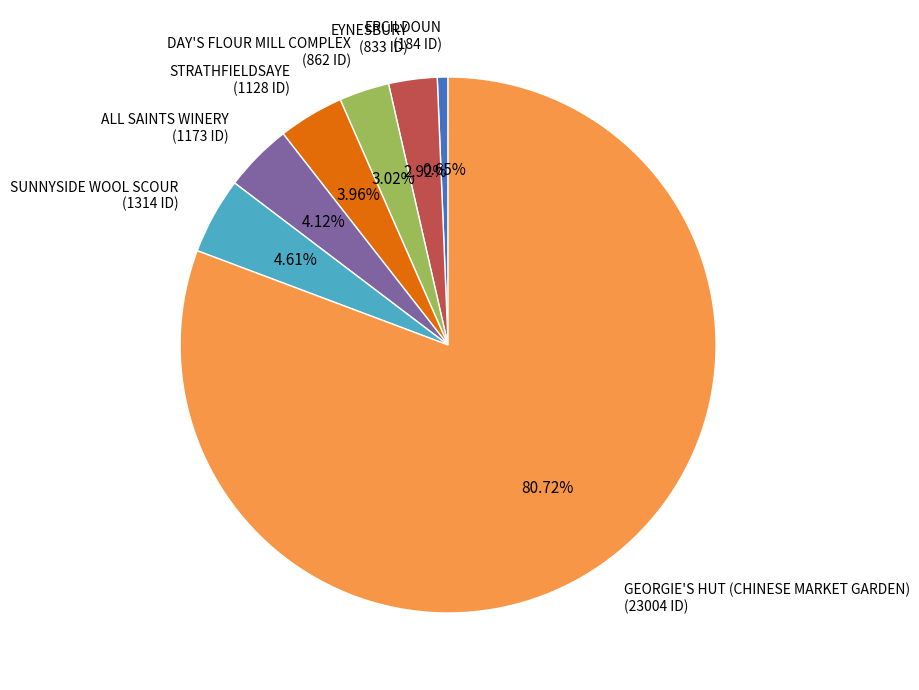

Does any single category account for the majority?

Yes